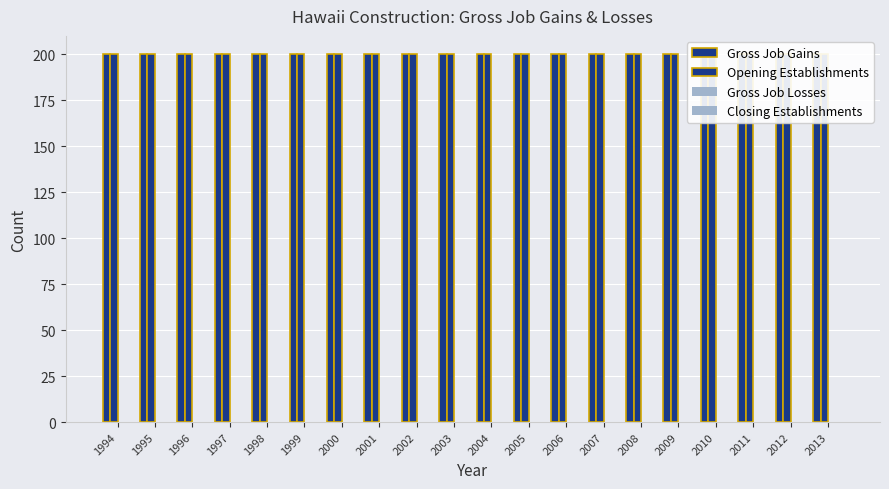

At how many categories does at least one series exceed 4?

20